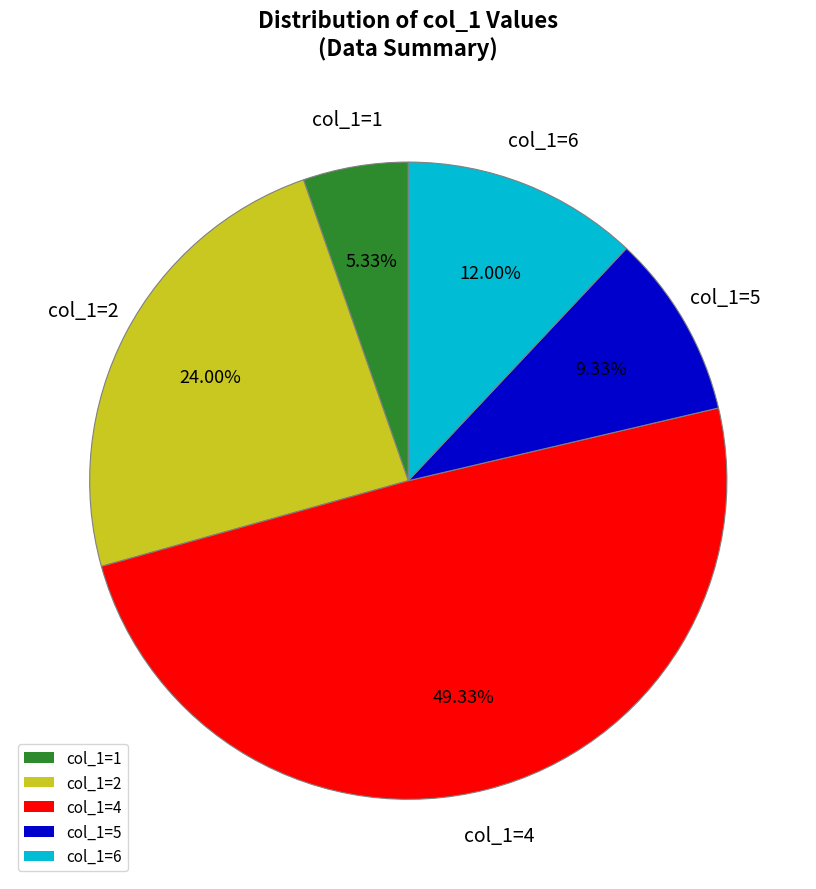

Approximately how many times larger is the value at col_1=2 compared to col_1=1?

4.5